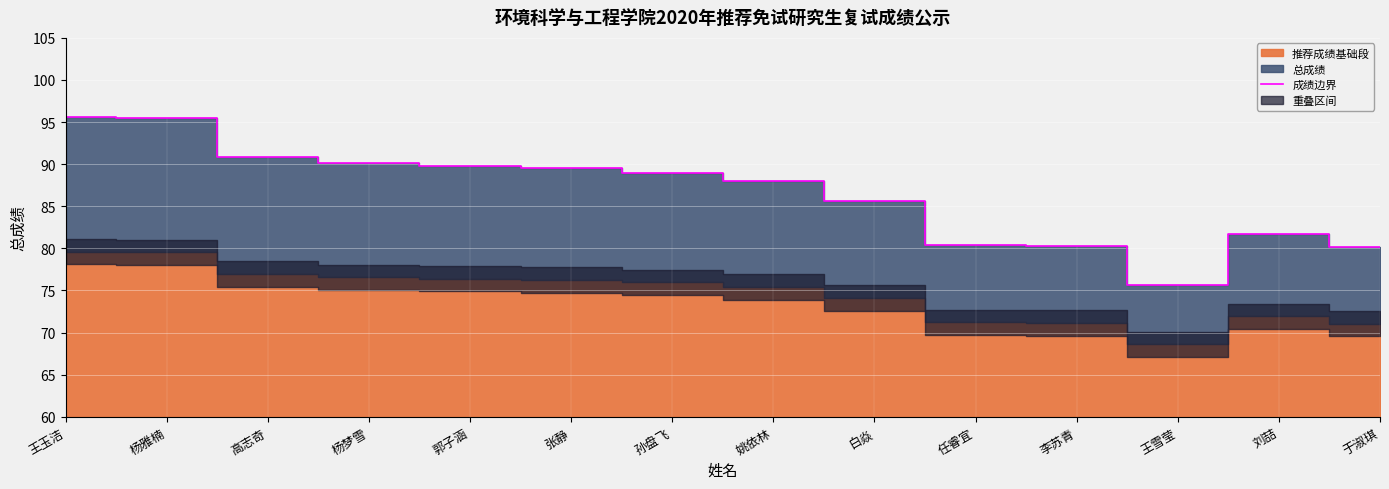

Rank the categories by value from lowest to highest.

王雪莹, 于淑琪, 李苏青, 任睿宜, 刘喆, 白焱, 姚依林, 孙盘飞, 张静, 郭子涵, 杨梦雪, 高志奇, 杨雅楠, 王玉洁